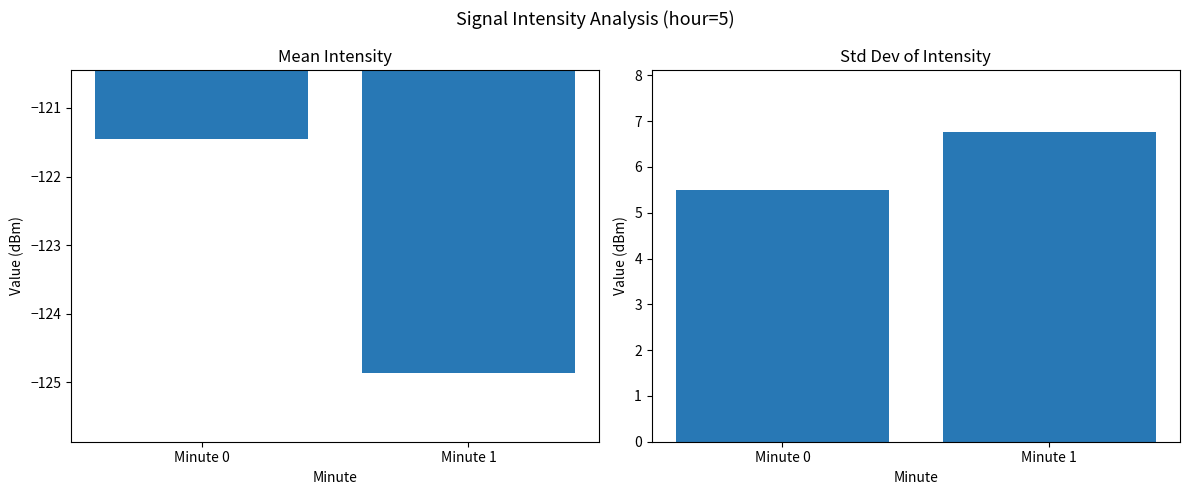

What is the total value across all series at Minute 1?

-118.1